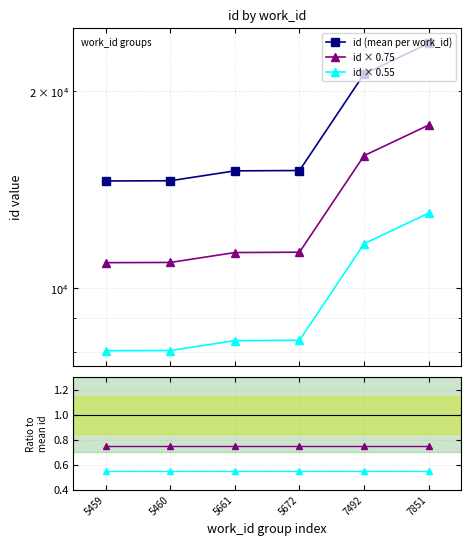

Reading left to right, list all the values displayed in this chart.

id (mean per work_id): 14594.5	14605.0	15123.0	15141.0	21274.0	23690.0
id × 0.75: 10945.9	10953.8	11342.2	11355.8	15955.5	17767.5
id × 0.55: 8027.0	8032.8	8317.7	8327.6	11700.7	13029.5
id × 0.75 / mean: 0.8	0.8	0.8	0.8	0.8	0.8
id × 0.55 / mean: 0.6	0.6	0.6	0.6	0.6	0.6